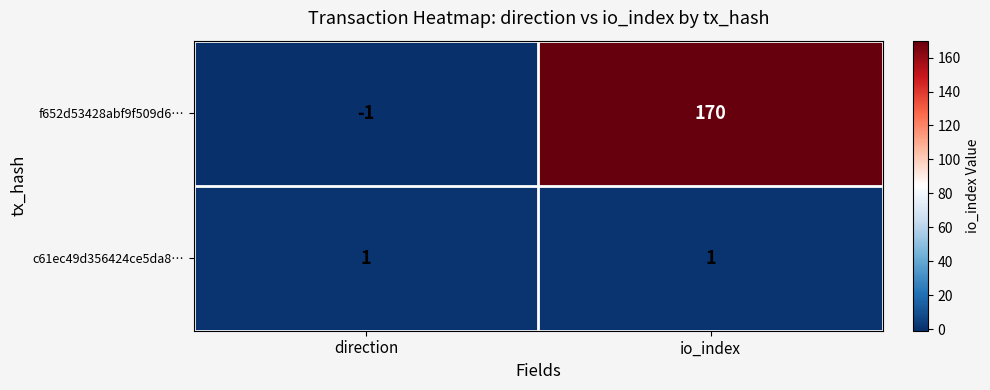

Reading left to right, what are all the values shown in this chart?

f652d53428abf9f509d6…: direction=-1	io_index=170
c61ec49d356424ce5da8…: direction=1	io_index=1